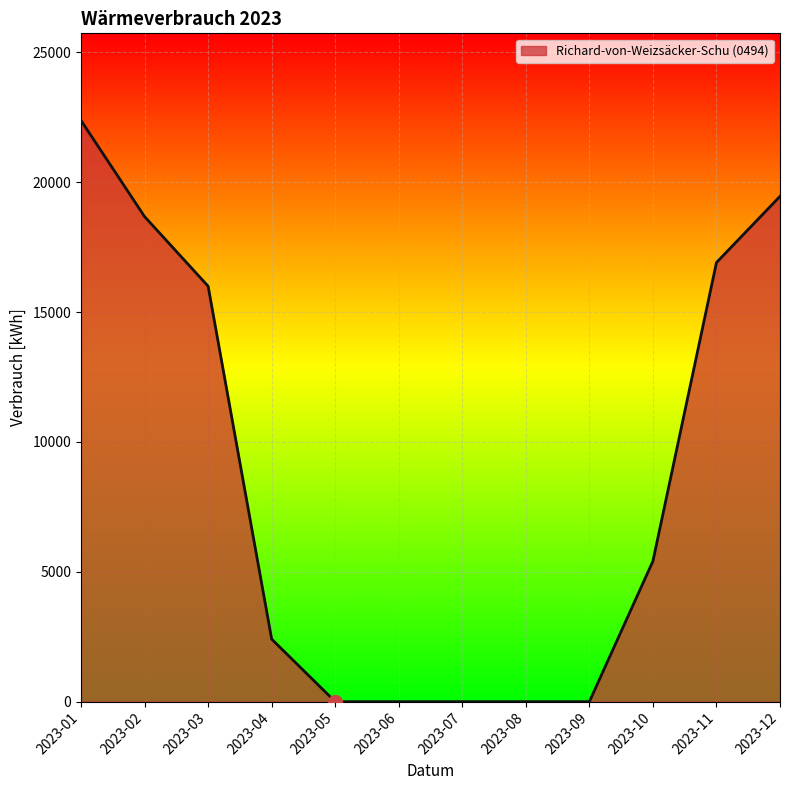

What is the greatest value displayed?

22380